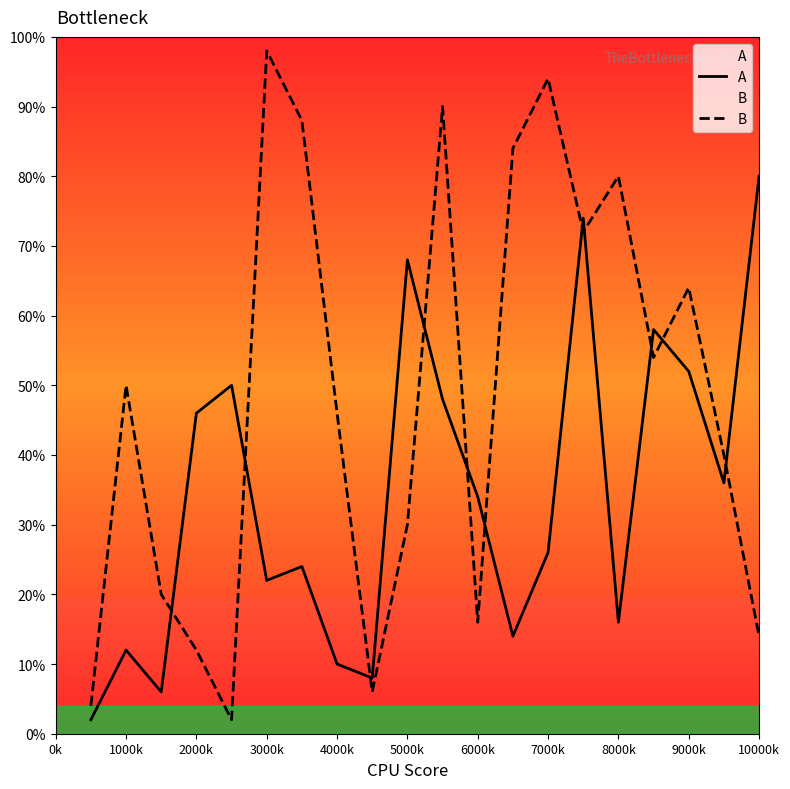

After their last crossing, which series has the higher values: A or B?

A